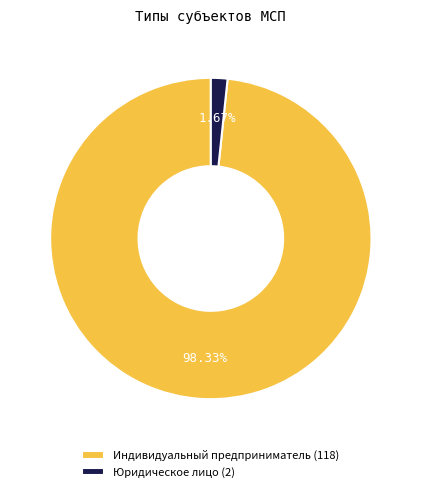

Between Индивидуальный предприниматель (118) and Юридическое лицо (2), which is larger?

Индивидуальный предприниматель (118)